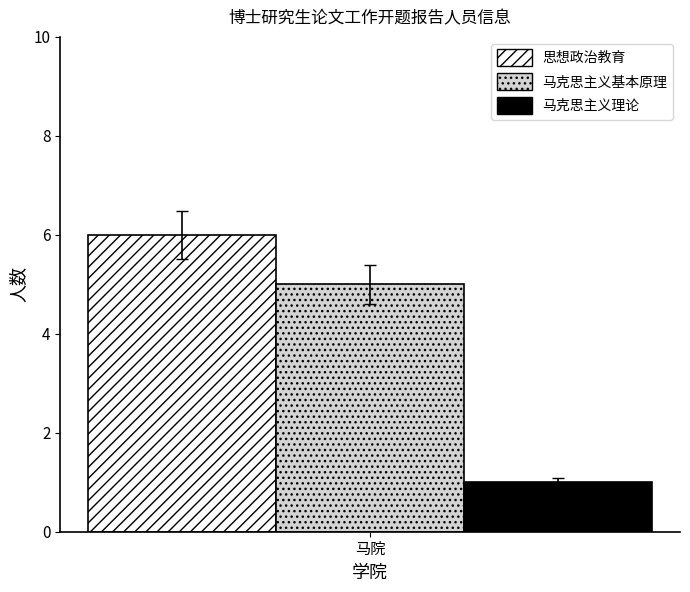

What is the approximate value of 马克思主义基本原理 at 马院?

5